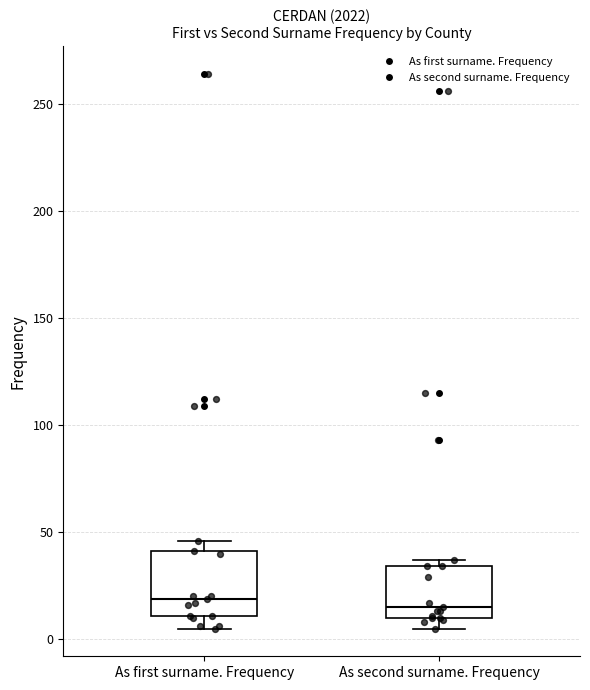

Where is the lower edge of the box for As first surname. Frequency on the y-axis? The values are not printed on the chart, so give them approximately, as read against the axis.

10